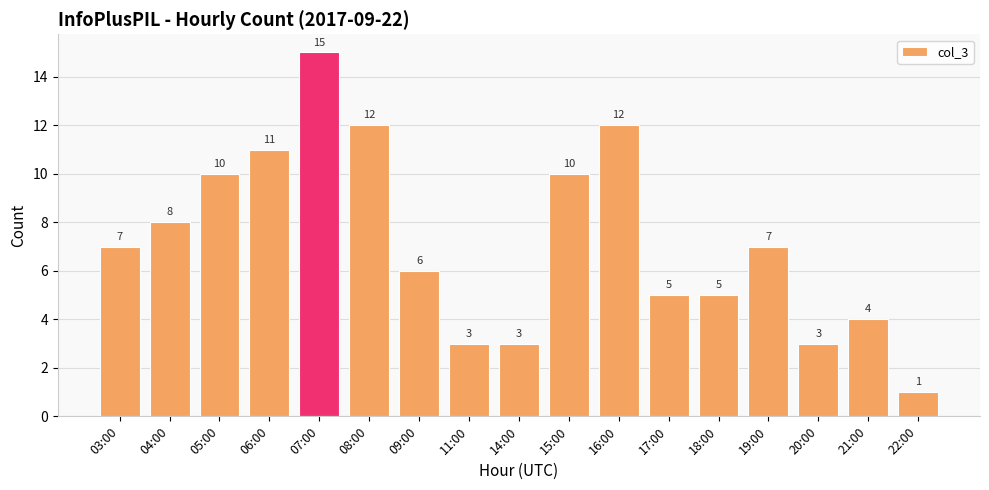

The value at 19:00 is 4. True or false?

False